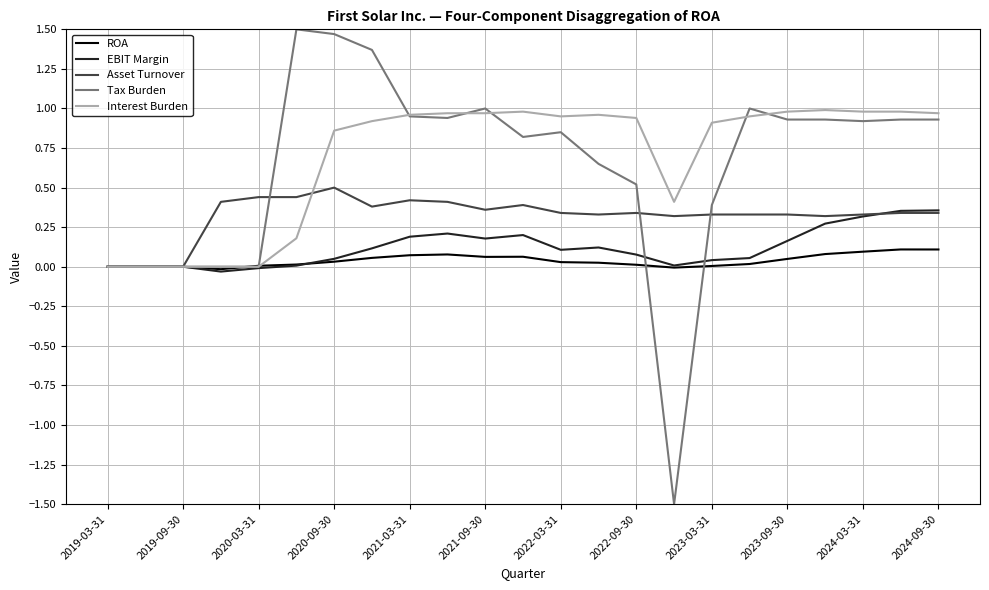

Rank the series by their maximum value, from highest to lowest.

Tax Burden, Interest Burden, Asset Turnover, EBIT Margin, ROA